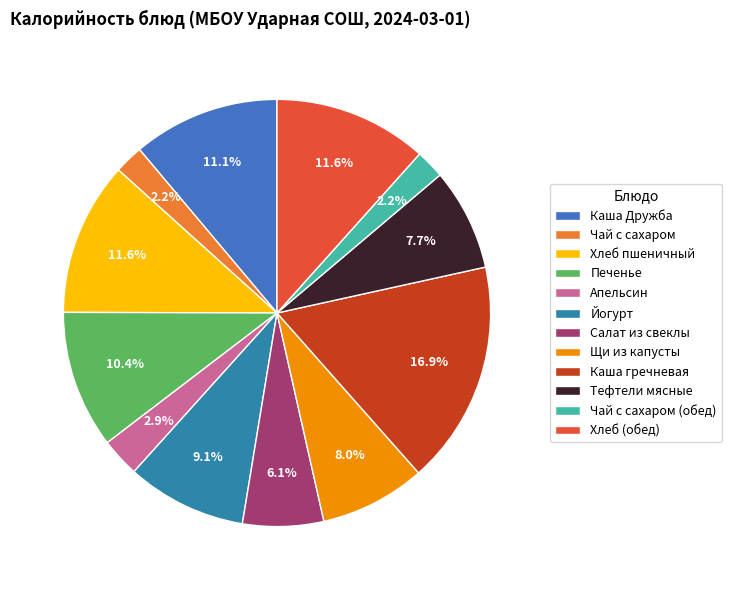

Approximately how many times larger is the value at Хлеб (обед) compared to Йогурт?

1.3